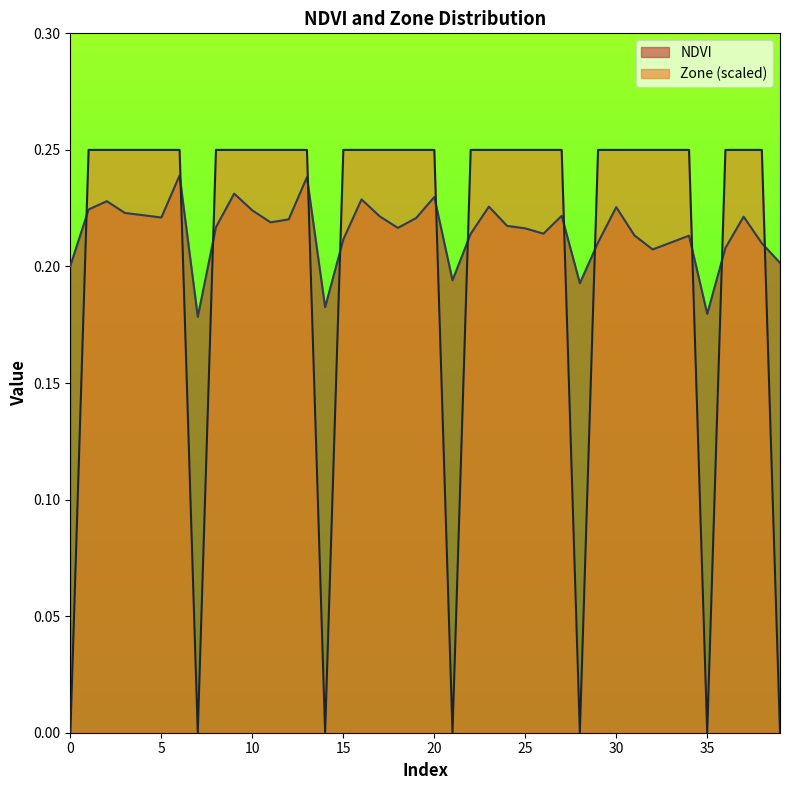

Reading left to right, list all the values displayed in this chart.

NDVI: 0=0.2	1=0.2	2=0.2	3=0.2	4=0.2	5=0.2	6=0.2	7=0.2	8=0.2	9=0.2	10=0.2	11=0.2	12=0.2	13=0.2	14=0.2	15=0.2	16=0.2	17=0.2	18=0.2	19=0.2	20=0.2	21=0.2	22=0.2	23=0.2	24=0.2	25=0.2	26=0.2	27=0.2	28=0.2	29=0.2	30=0.2	31=0.2	32=0.2	33=0.2	34=0.2	35=0.2	36=0.2	37=0.2	38=0.2	39=0.2
Zone: 0=0.0	1=0.2	2=0.2	3=0.2	4=0.2	5=0.2	6=0.2	7=0.0	8=0.2	9=0.2	10=0.2	11=0.2	12=0.2	13=0.2	14=0.0	15=0.2	16=0.2	17=0.2	18=0.2	19=0.2	20=0.2	21=0.0	22=0.2	23=0.2	24=0.2	25=0.2	26=0.2	27=0.2	28=0.0	29=0.2	30=0.2	31=0.2	32=0.2	33=0.2	34=0.2	35=0.0	36=0.2	37=0.2	38=0.2	39=0.0